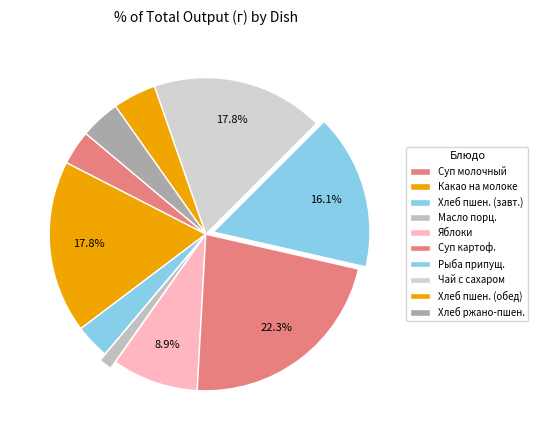

How many segments does this pie chart have?

10